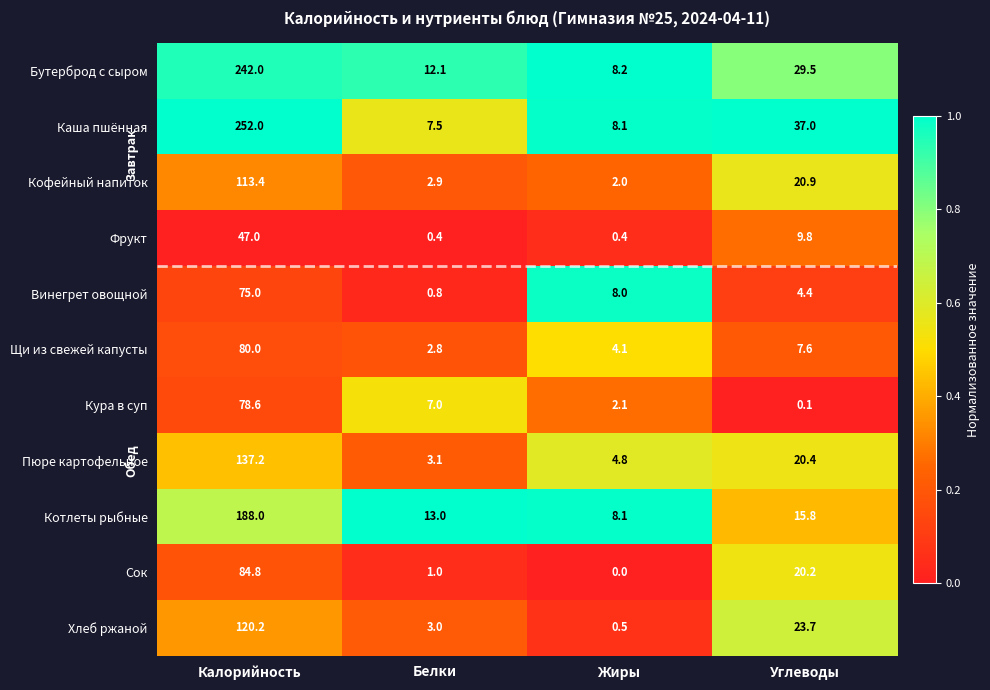

How many distinct data groups are displayed?

11